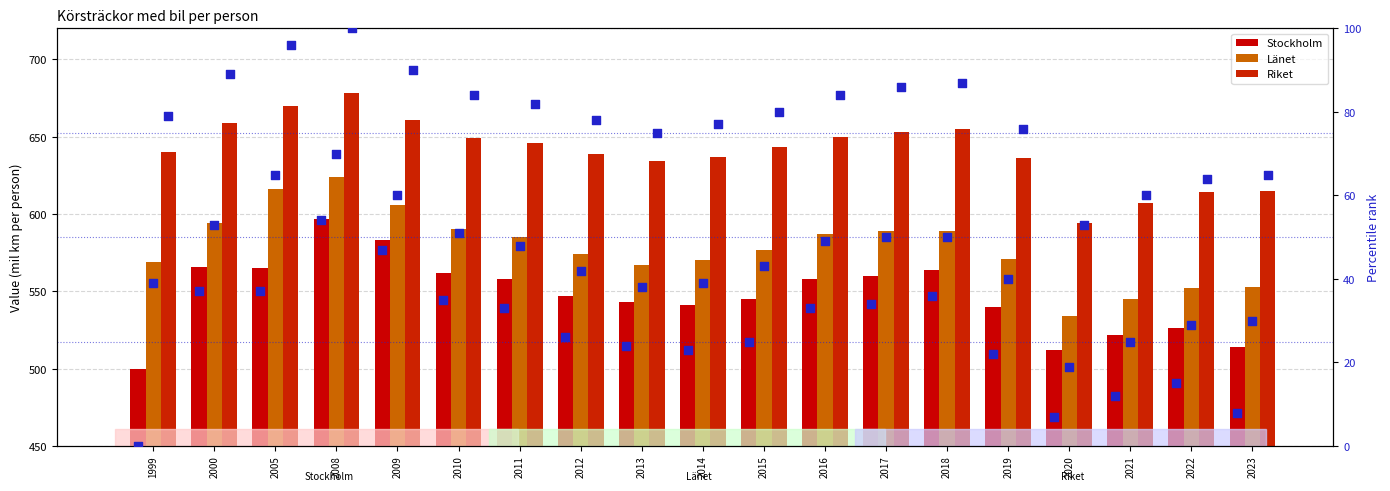

Which series has the largest total across all categories?

Riket